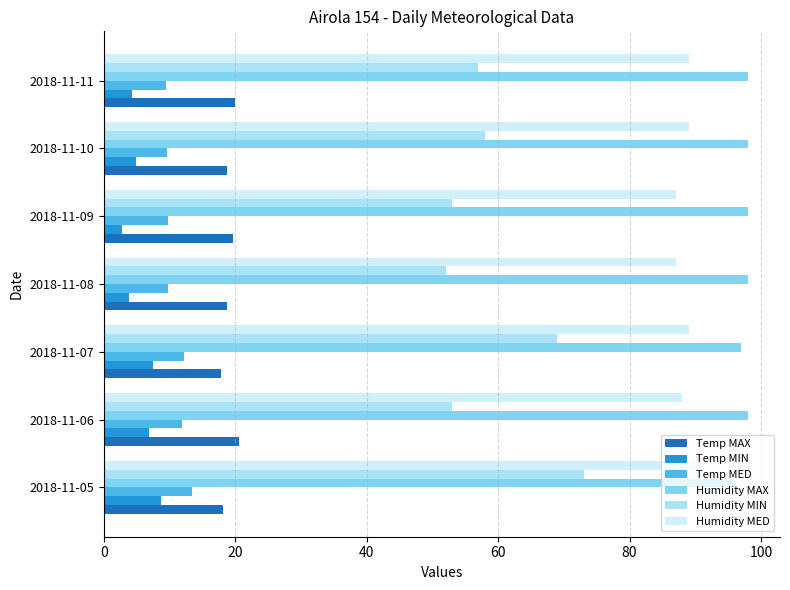

The value of Temp MED at 2018-11-05 is 13.4. True or false?

True